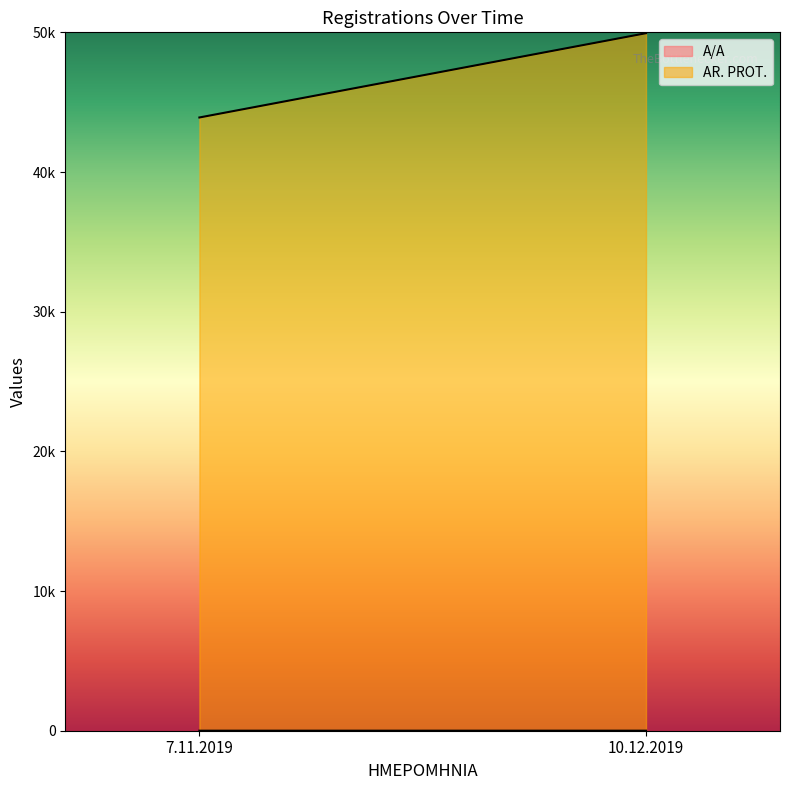

Does the chart have visible grid lines?

No